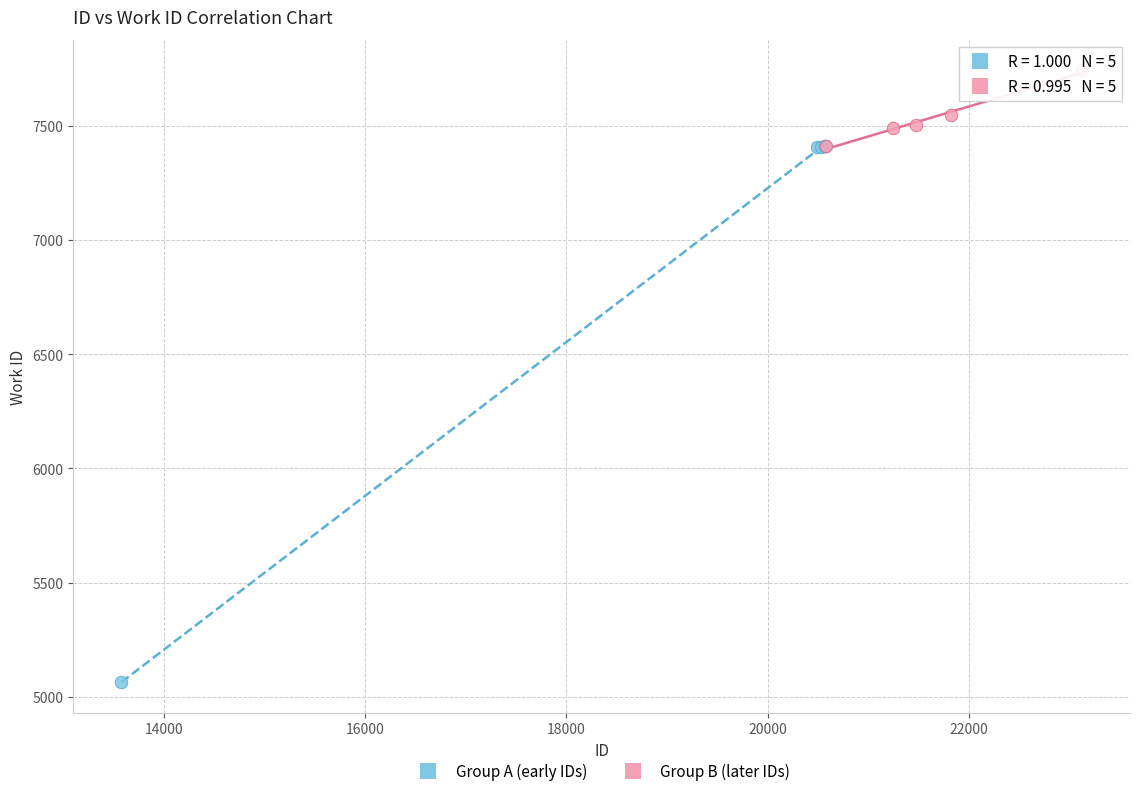

Which series reaches the maximum Y coordinate?

Group B (later IDs)